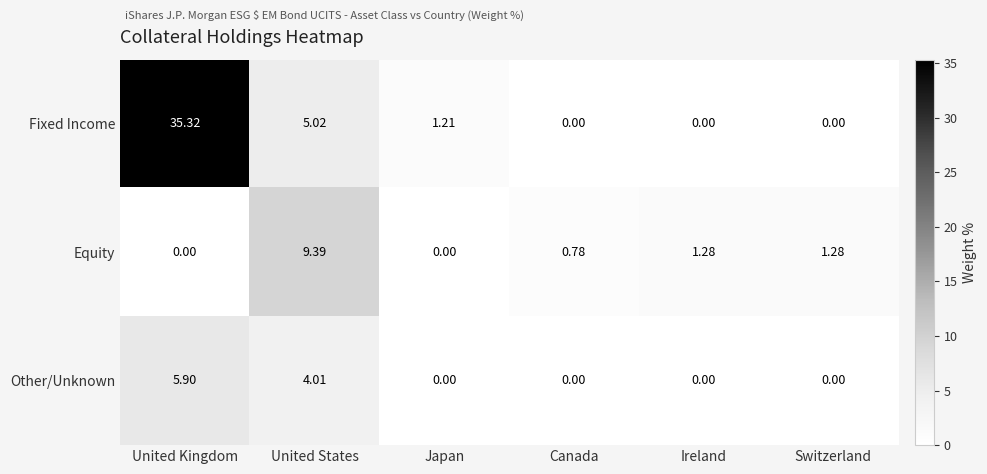

Which series has the largest range (max minus min)?

Fixed Income